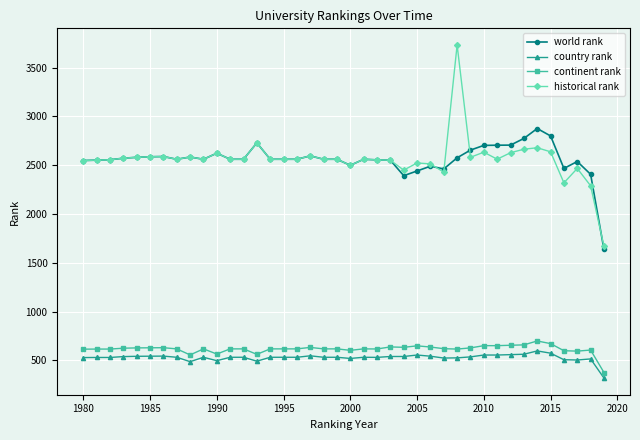

Which series has the widest spread of values?

historical rank